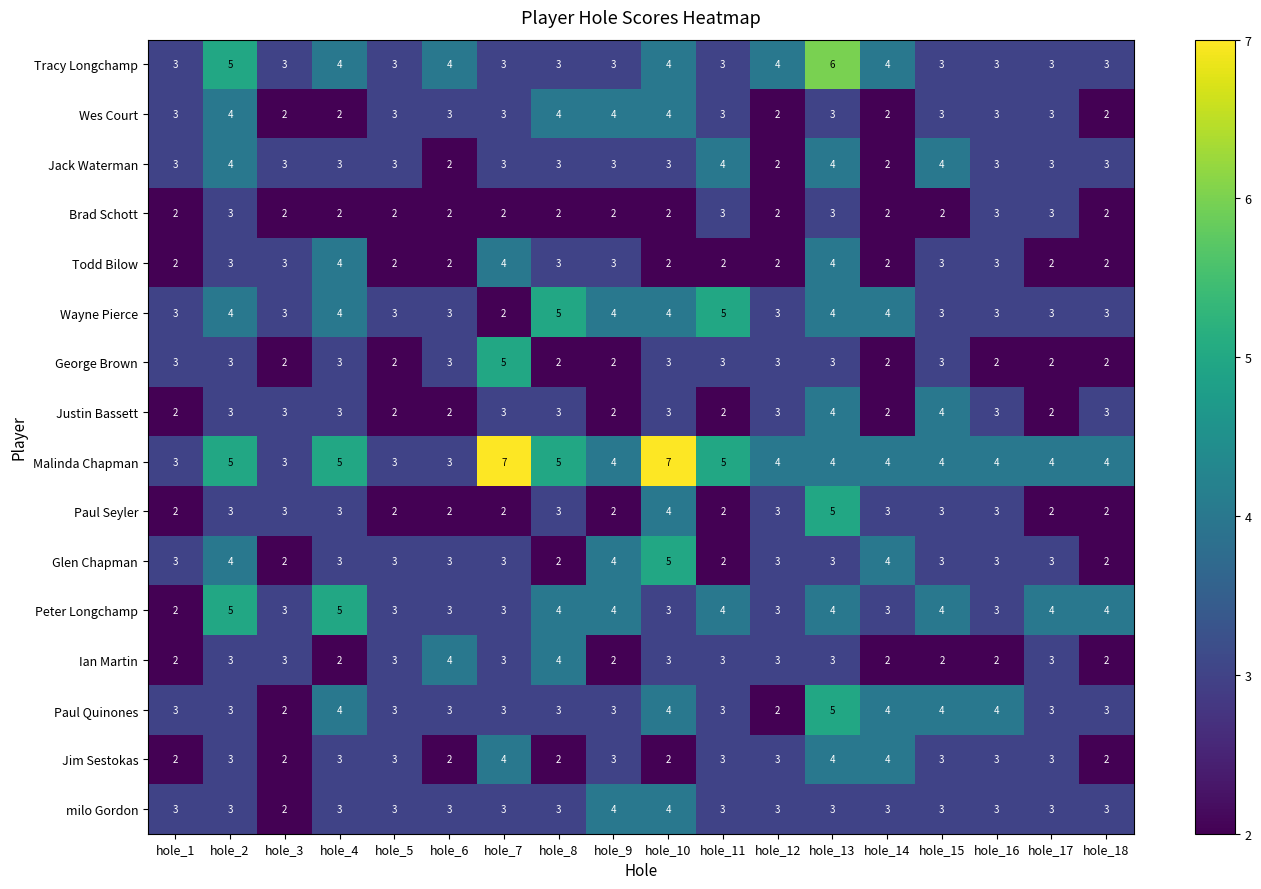

How many data points in Paul Quinones are less than 3?

2